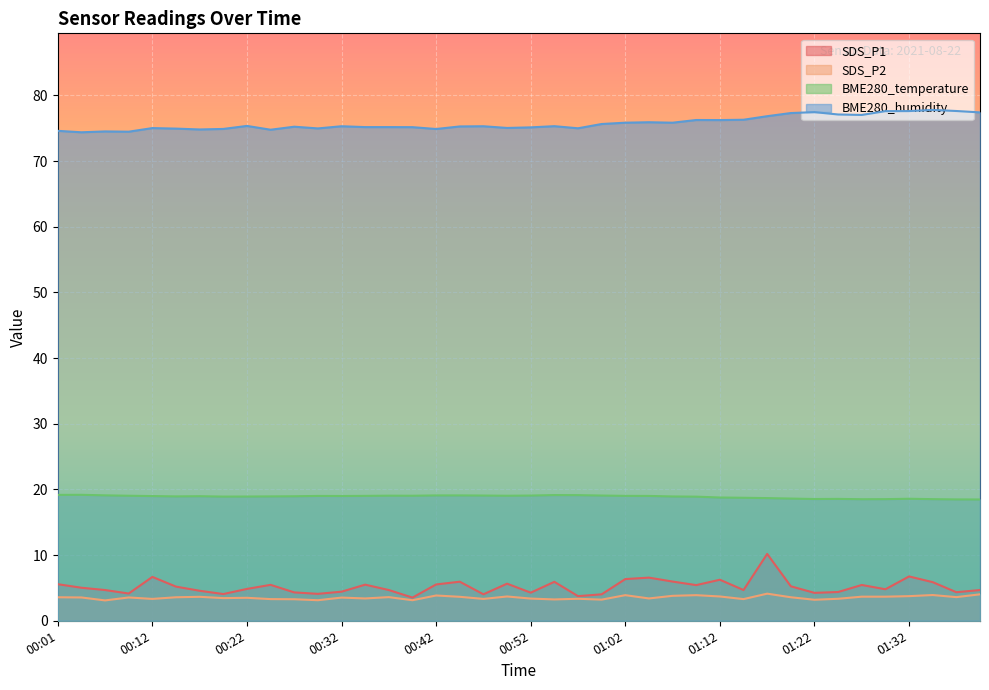

True or false: BME280_temperature and BME280_humidity intersect in this chart.

False